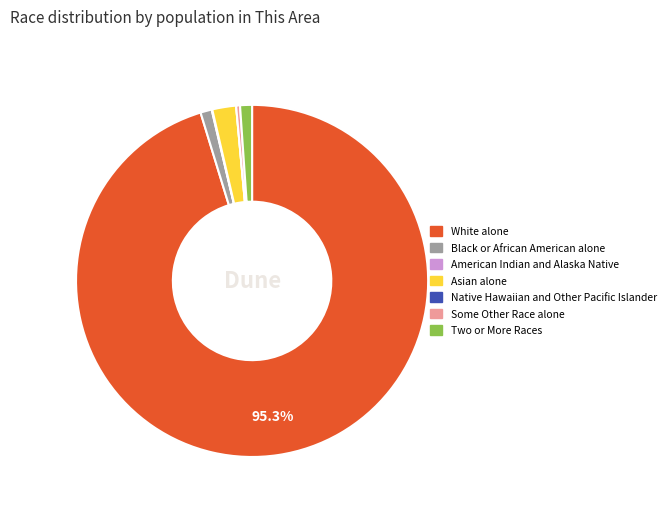

Does White alone represent more than half of the total?

Yes